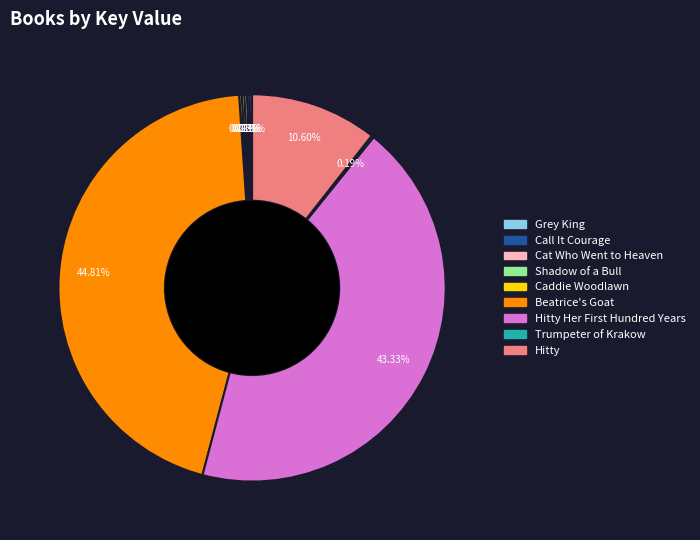

To the nearest percent, what is the average slice percentage?

11%